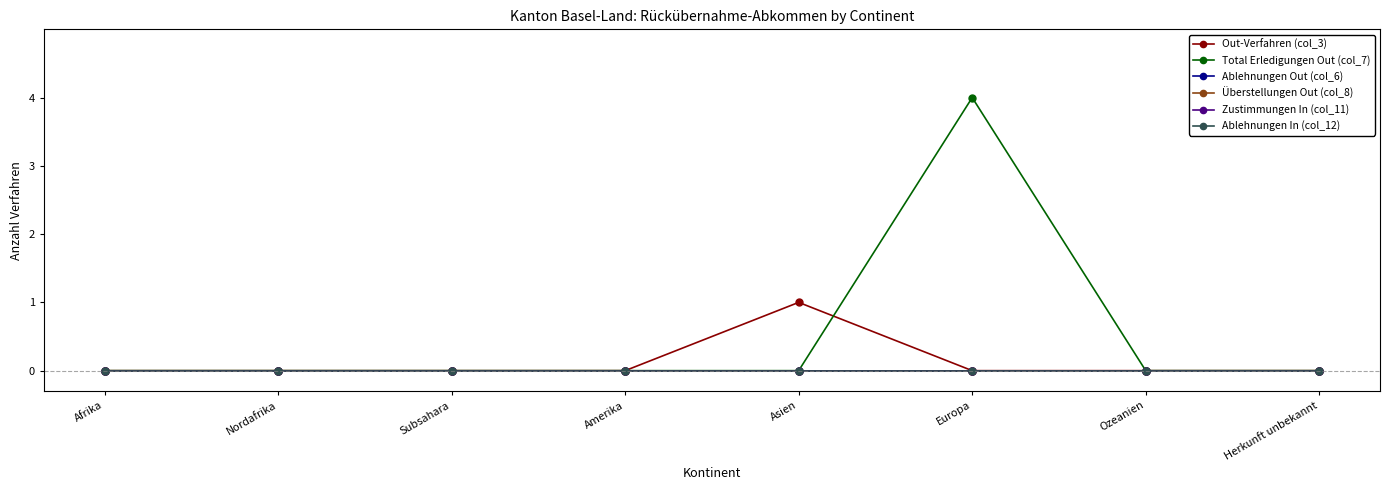

True or false: Überstellungen Out (col_8) and Ablehnungen Out (col_6) cross at least once.

False